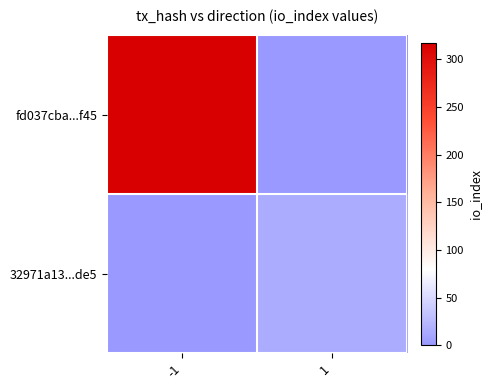

Which series has the largest total across all categories?

fd037cba...f45